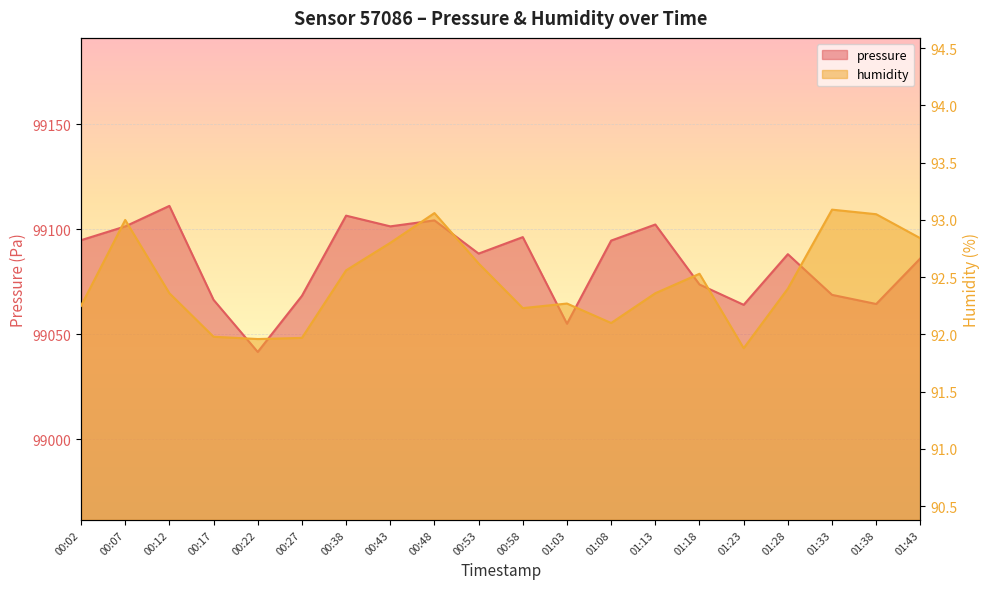

True or false: pressure has a value of 55293.4 at 00:12.

False